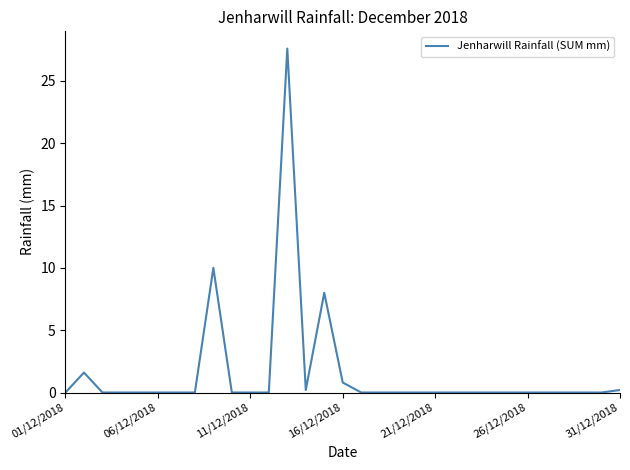

What is the greatest value displayed?

27.6